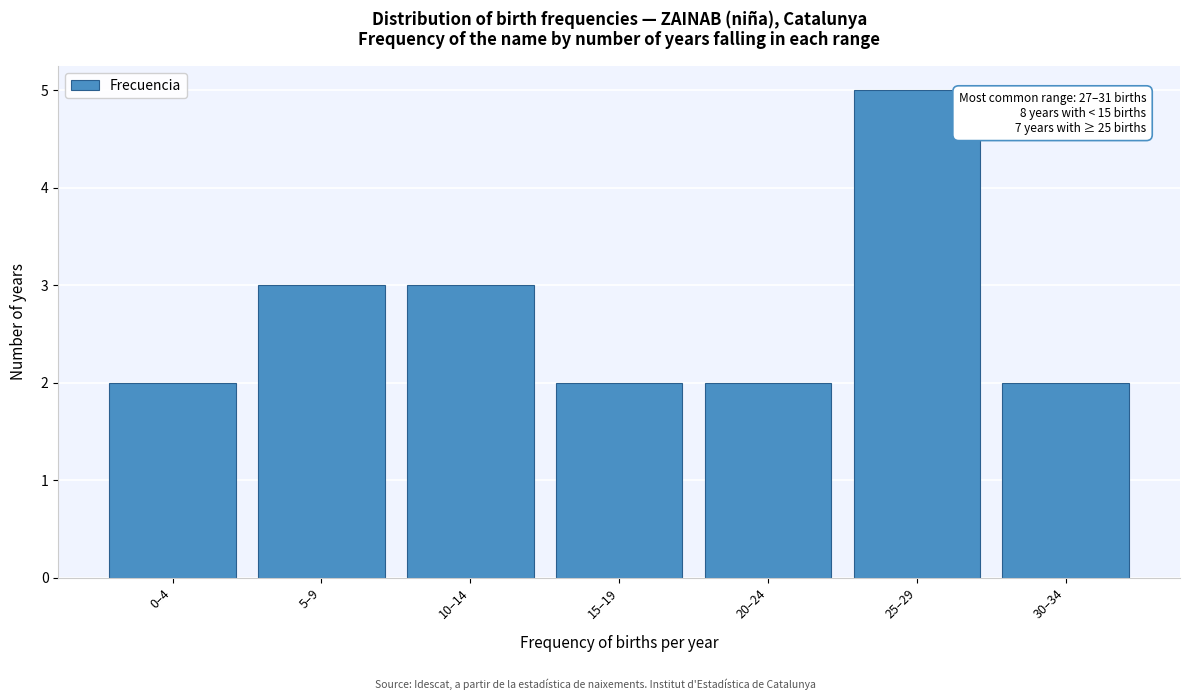

Reading left to right, list all the values displayed in this chart.

2	3	3	2	2	5	2